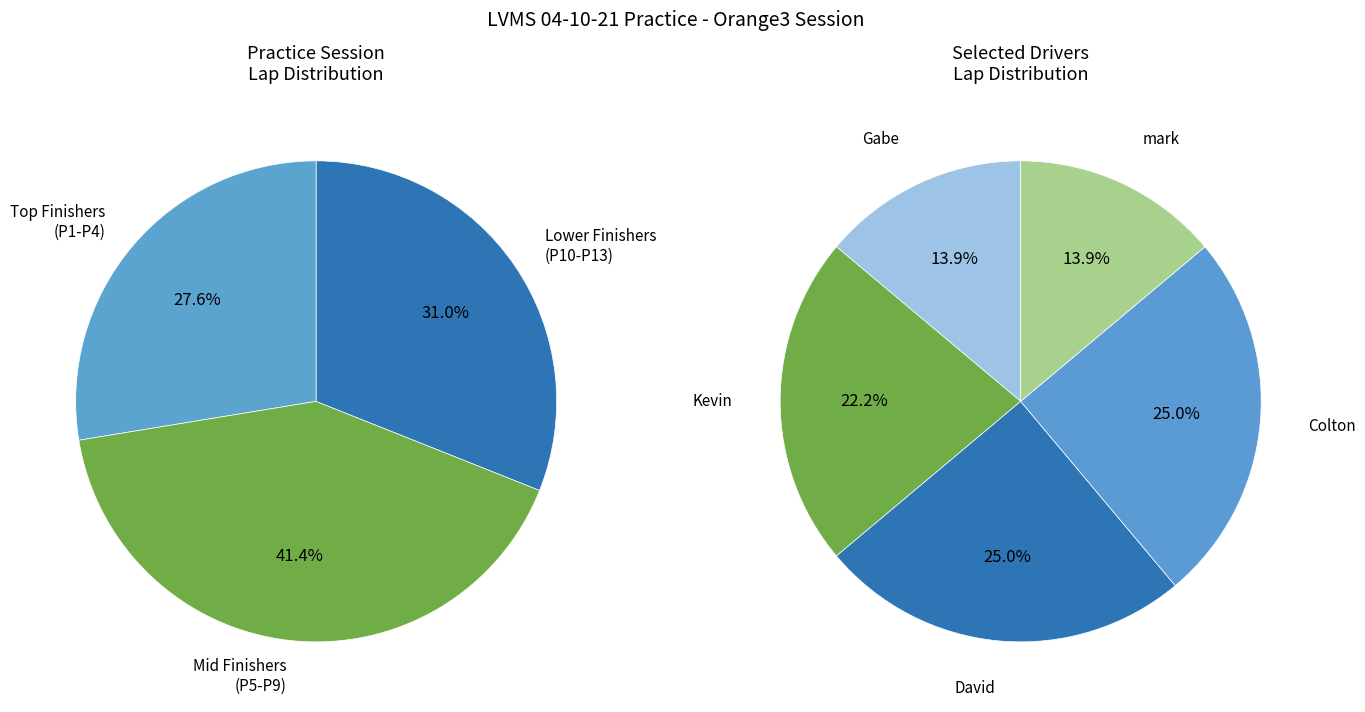

Do Anthony Mitchell and Gabe Zamora together represent more than half of the pie?

No